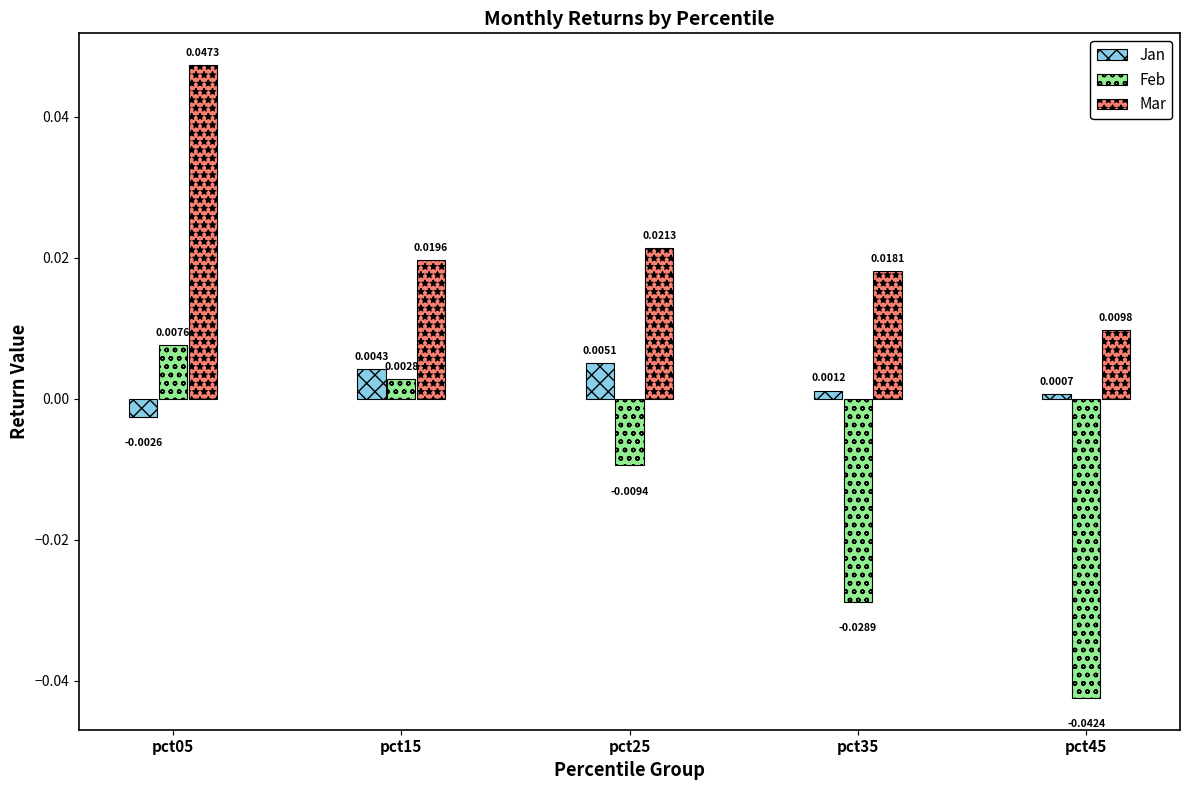

How many bars are there in each group?

3